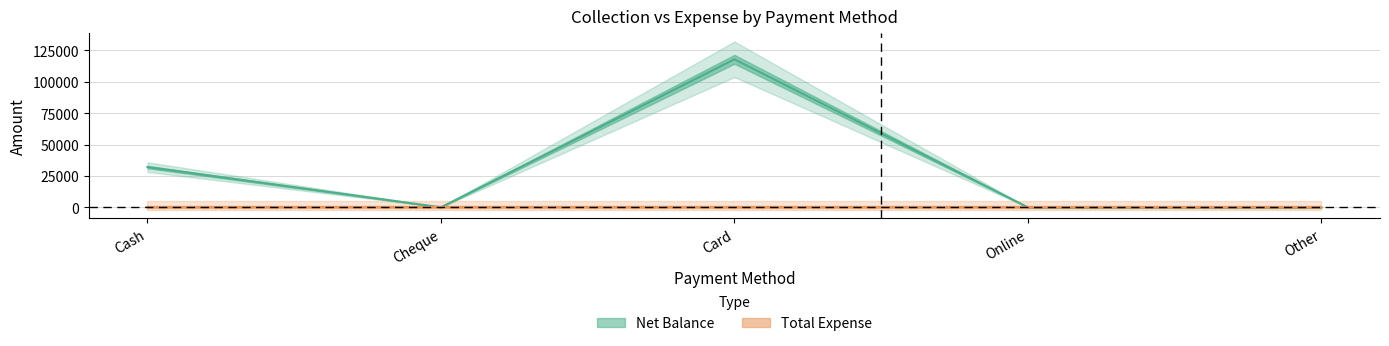

What position from the right is Online?

2